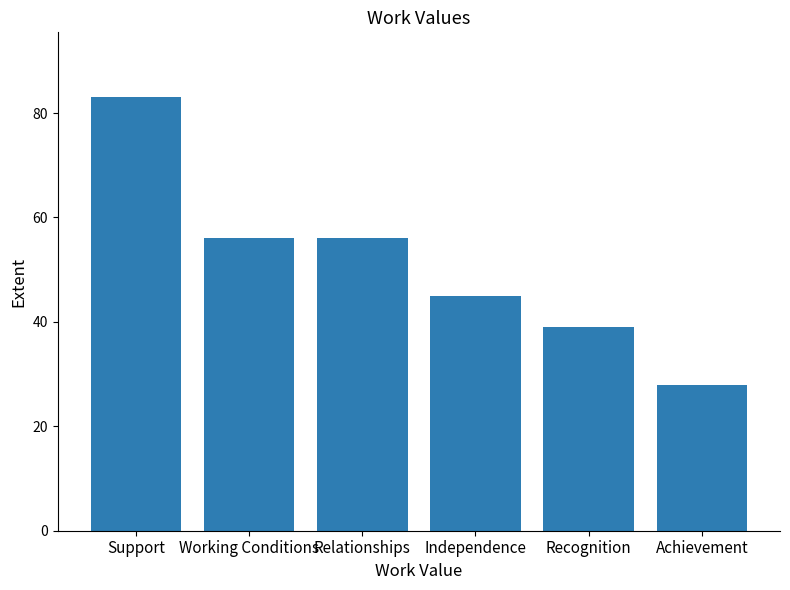

Are the bars horizontal?

No